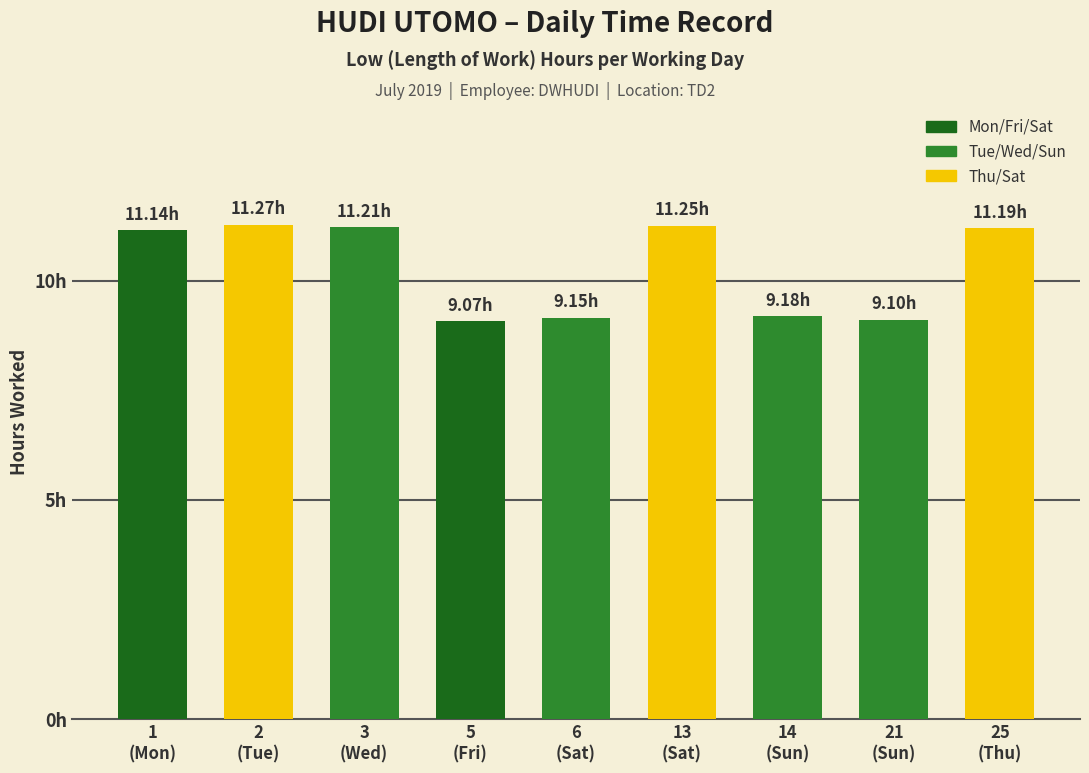

At which category does the chart reach its minimum across all series?

5
(Fri)